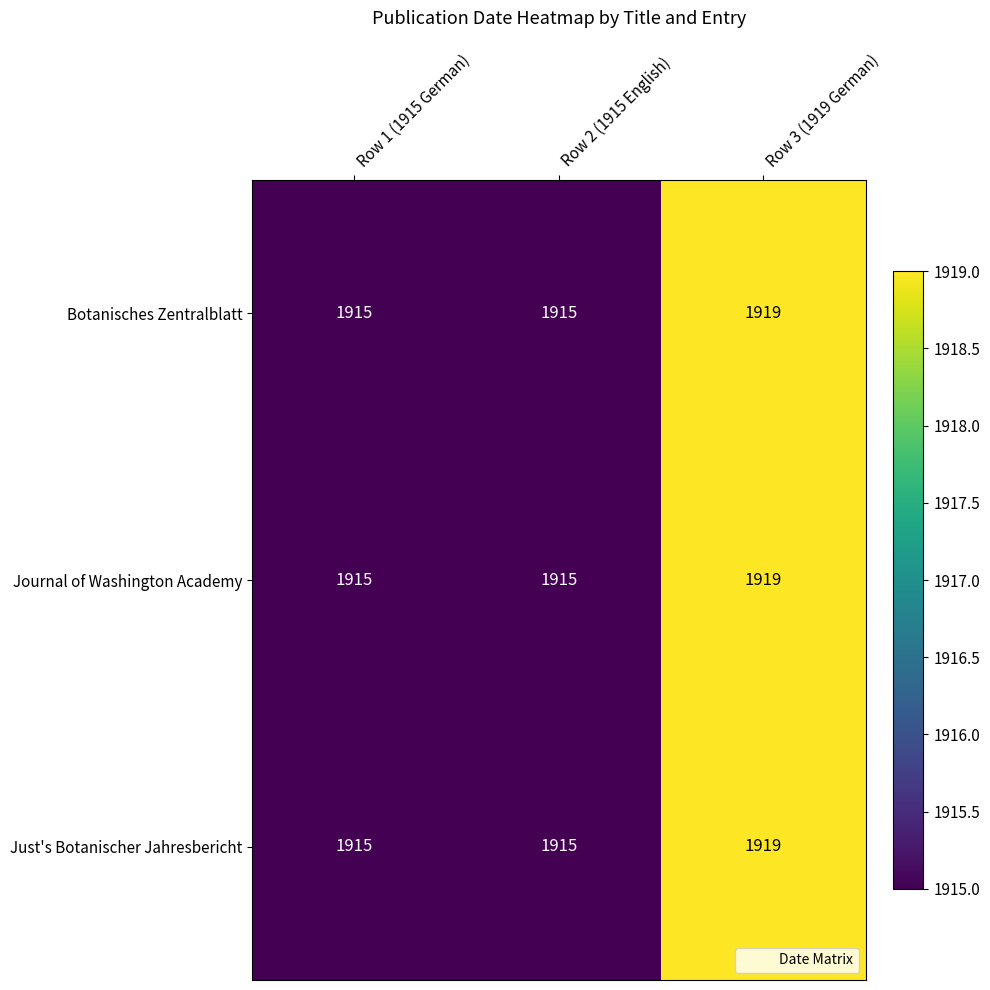

Count the Botanisches Zentralblatt values in the range 1915 to 1919.

3